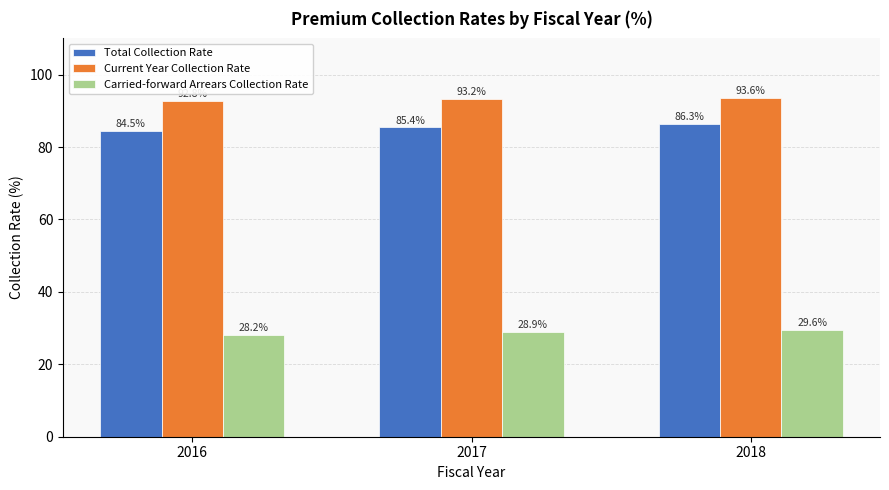

Are the bars grouped side by side (vs. stacked)?

Yes